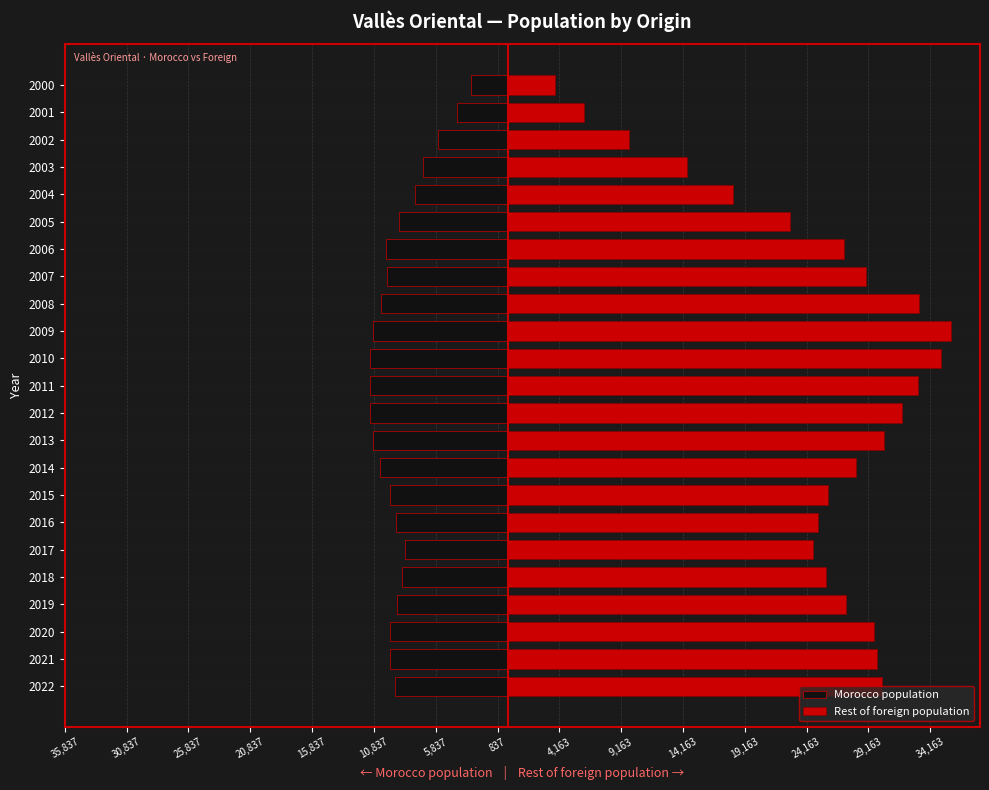

What is the total value across all series at 2014?

17858